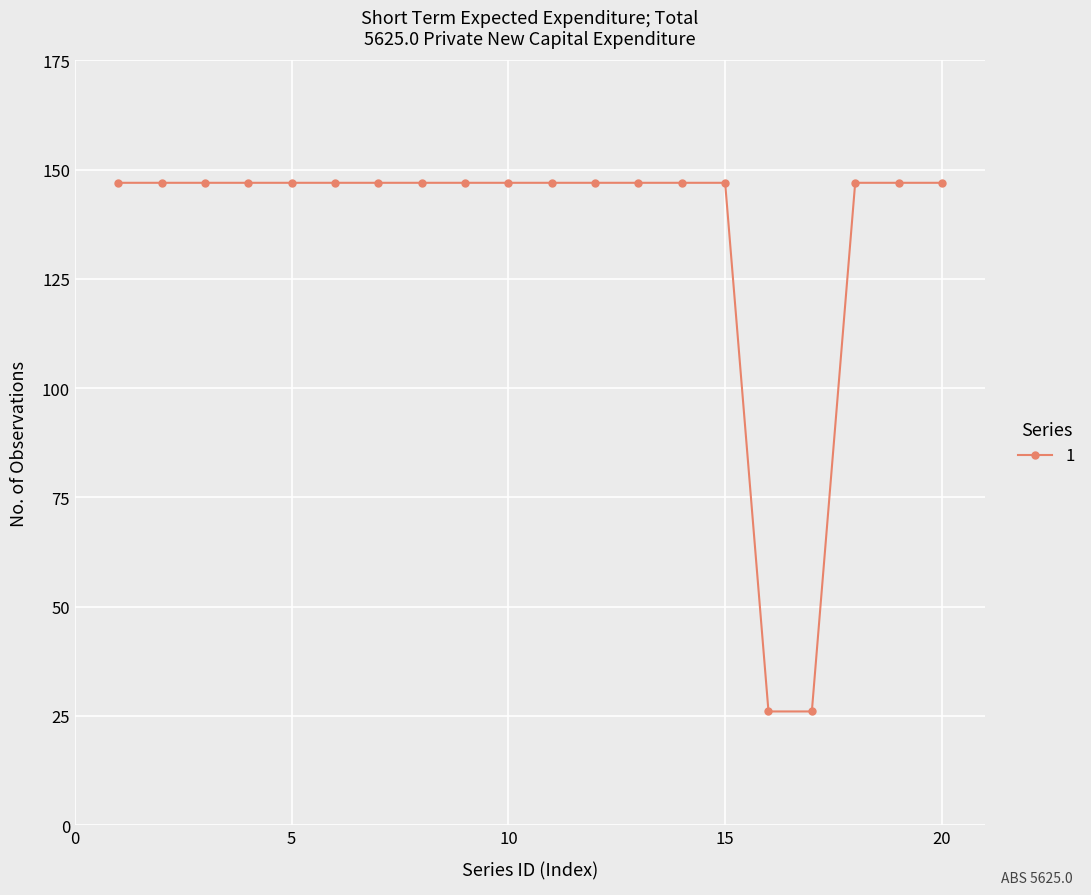

Reading left to right, transcribe all the data shown in this chart.

147	147	147	147	147	147	147	147	147	147	147	147	147	147	147	26	26	147	147	147